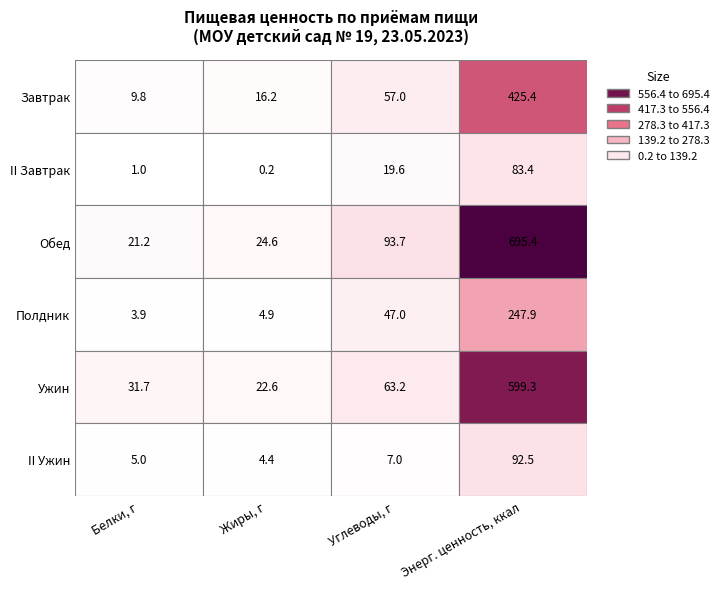

Reading left to right, what are all the values shown in this chart?

Завтрак: 9.8	16.2	57.0	425.4
II Завтрак: 1.0	0.2	19.6	83.4
Обед: 21.2	24.6	93.7	695.4
Полдник: 3.9	4.9	47.0	247.9
Ужин: 31.7	22.6	63.2	599.3
II Ужин: 5.0	4.4	7.0	92.5